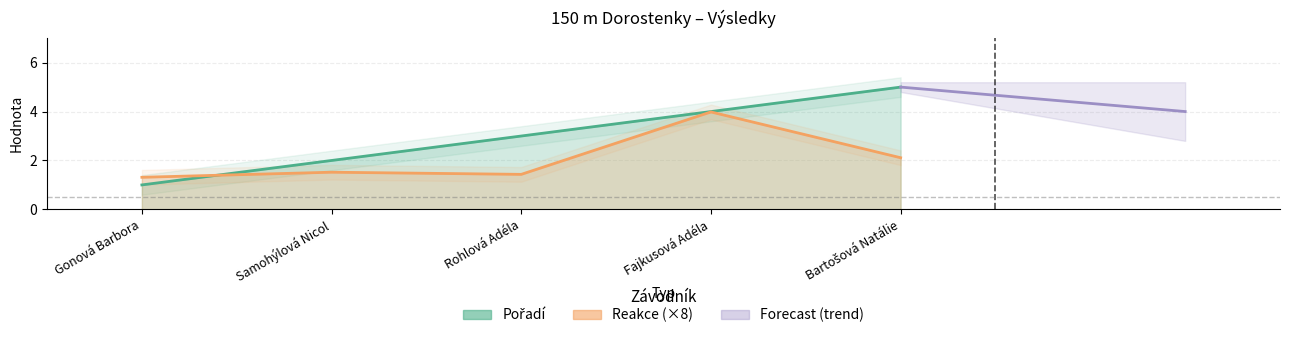

How many times do Pořadí and Reakce cross each other?

1